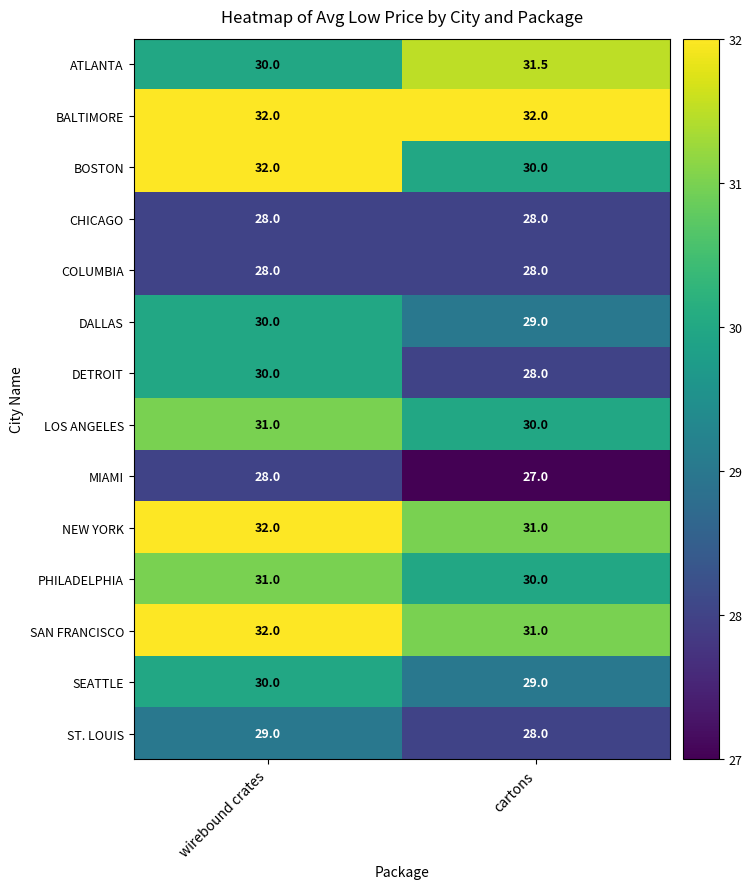

Rank the categories by NEW YORK value from lowest to highest.

cartons, wirebound crates